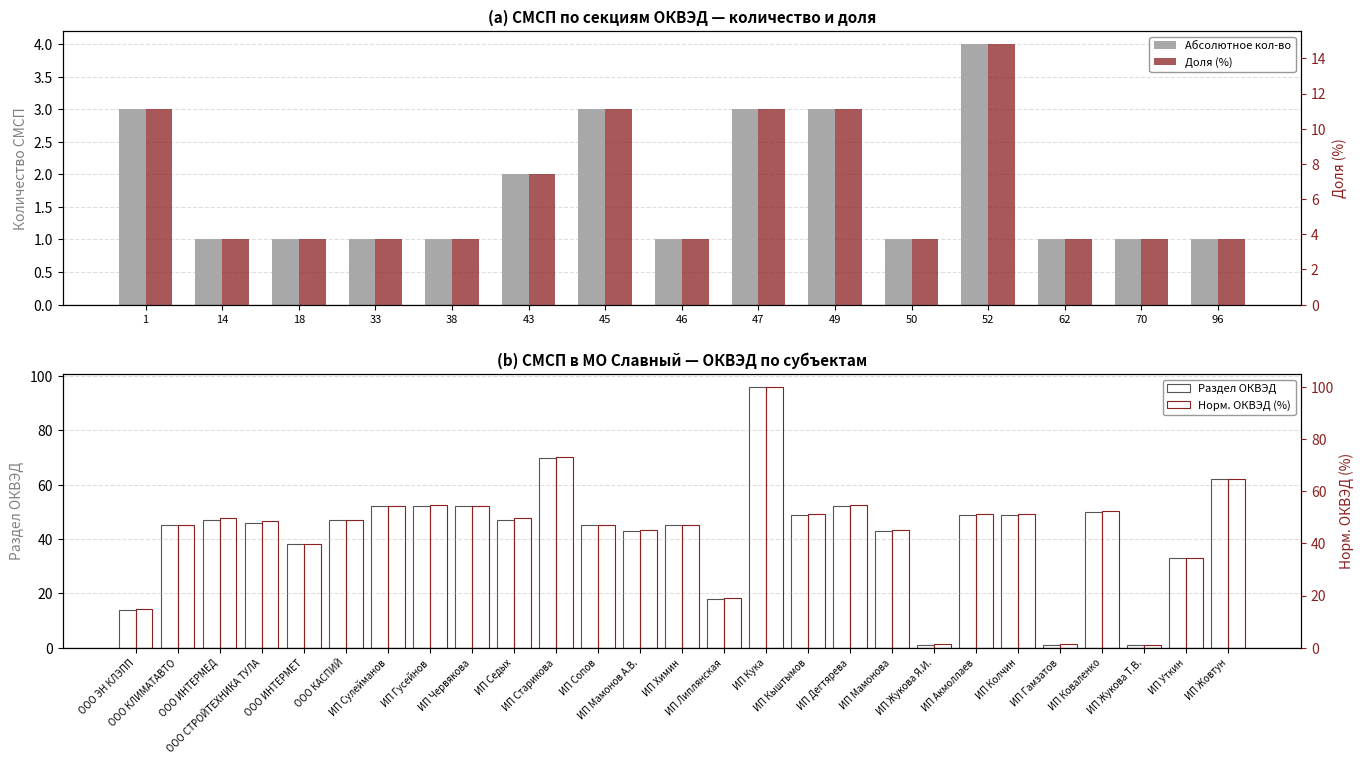

Between ИП Червякова and ИП Старикова, which is larger?

ИП Старикова